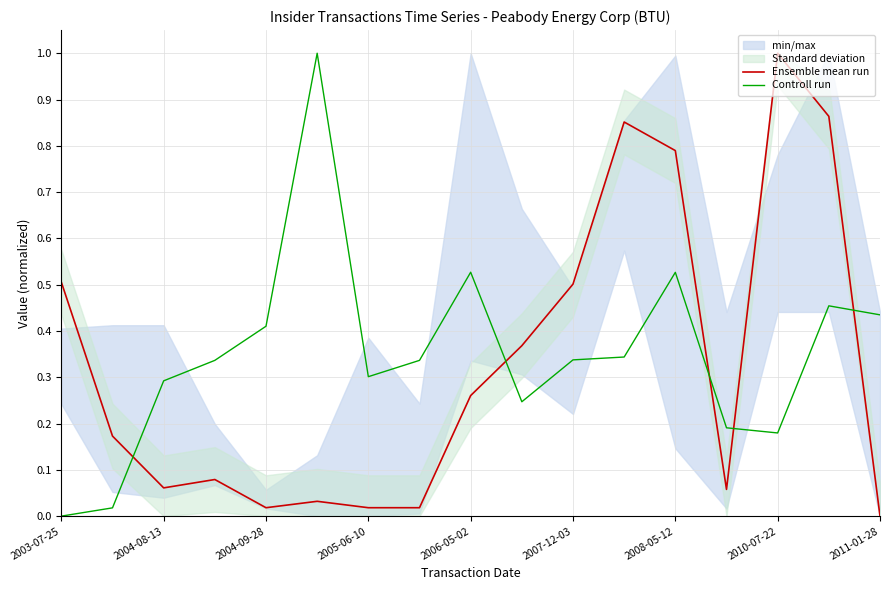

How many lines are shown in the chart?

2